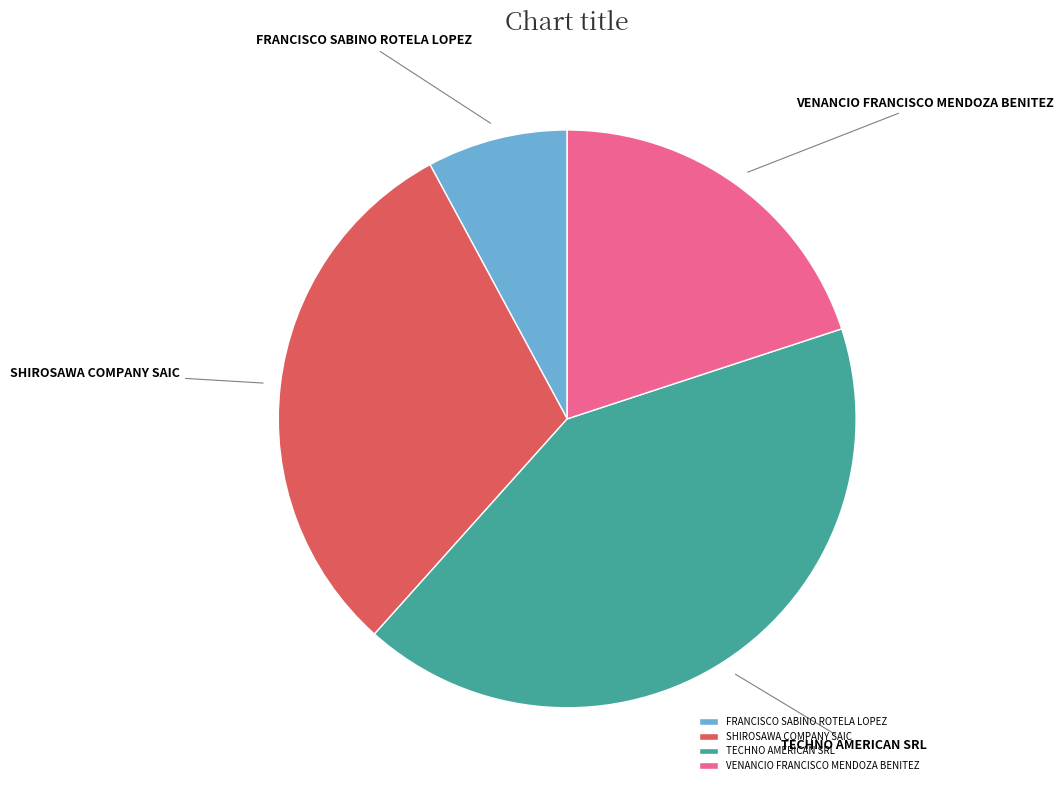

Combined, do VENANCIO FRANCISCO MENDOZA BENITEZ and TECHNO AMERICAN SRL account for over 50%?

Yes